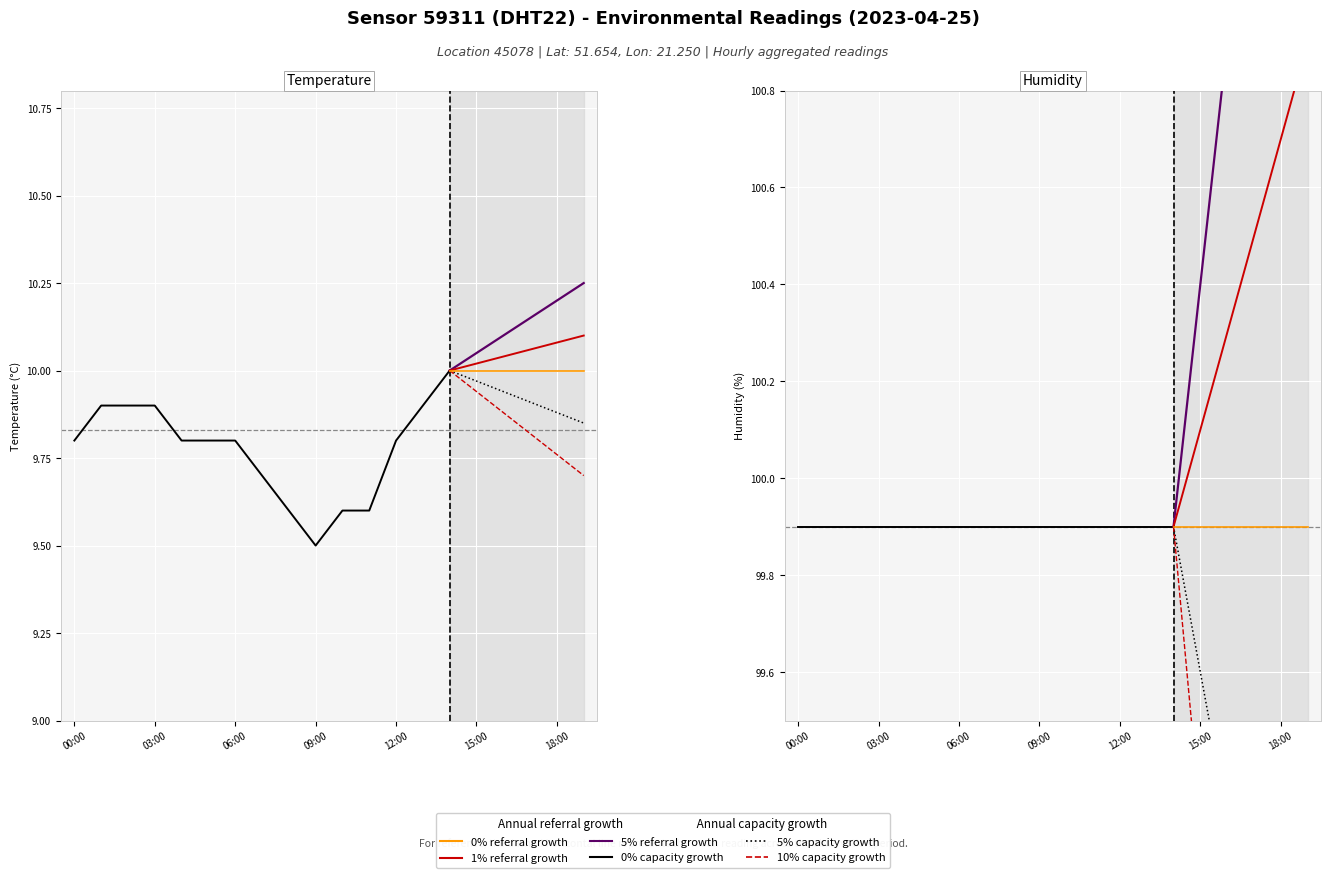

Is this an area chart (filled region under the line)?

No